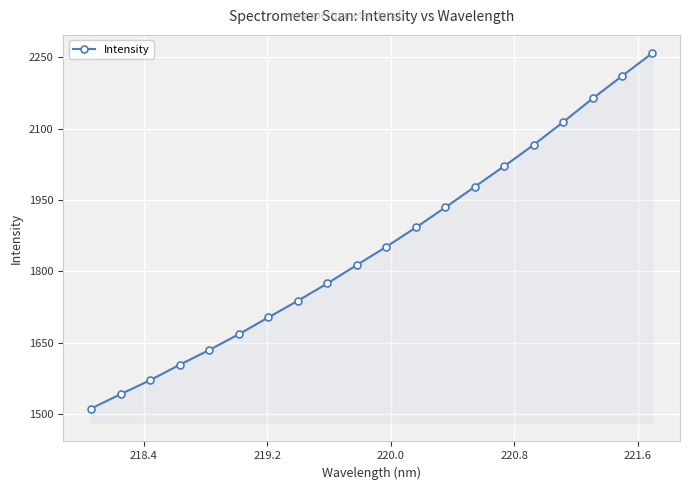

True or false: the data has more than 2 interior local peaks.

False